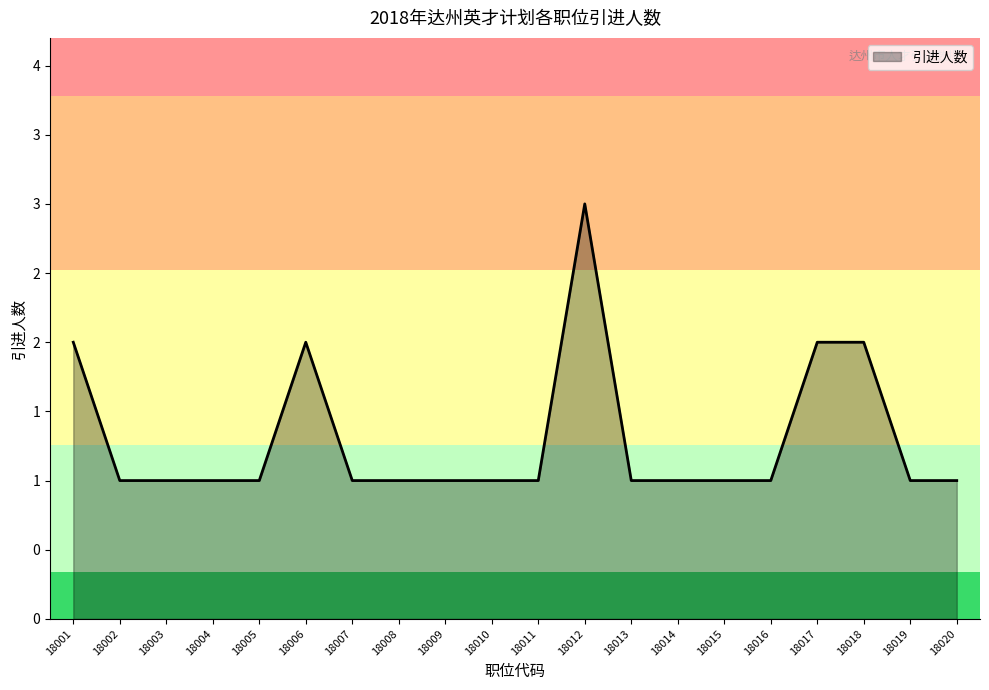

Does the chart display data point markers on the line(s)?

No